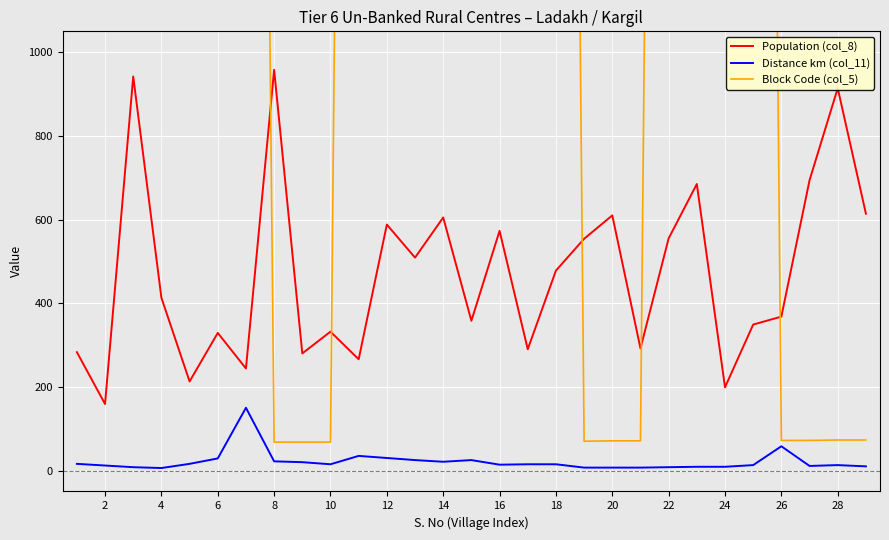

What is the total value across all series at 18?

415